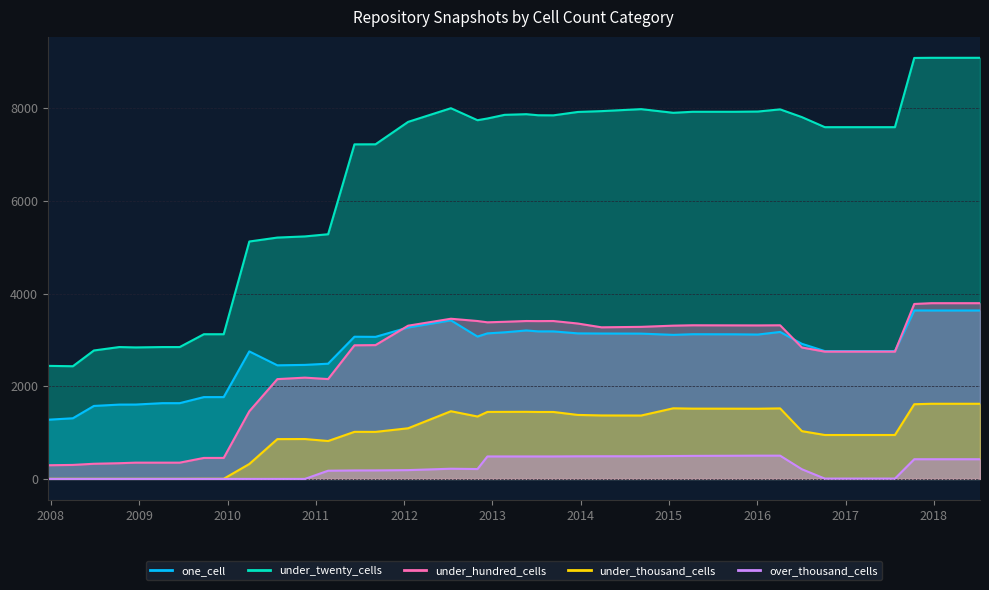

The value of under_hundred_cells at 2008-04-01 is 302. True or false?

True